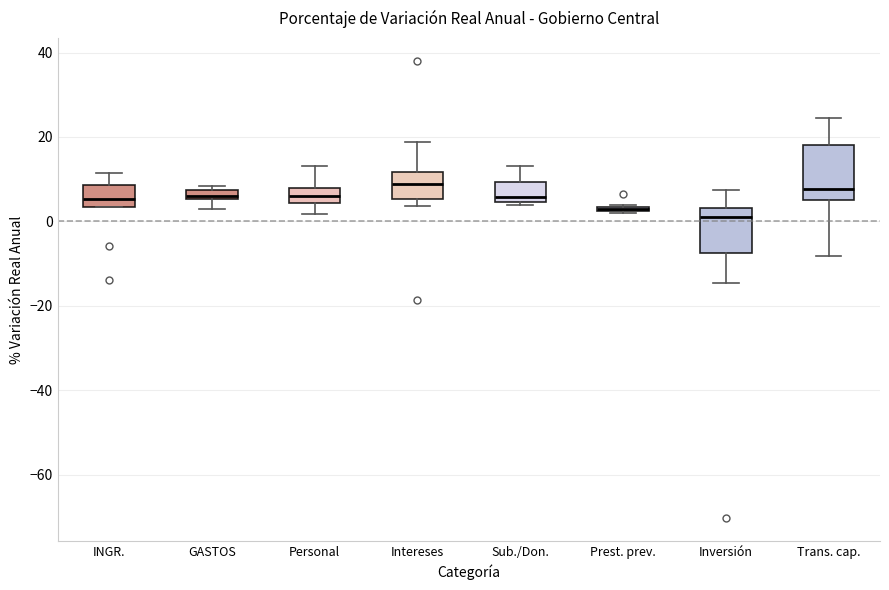

Where is the lower edge of the box for Prest. prev. on the y-axis? The values are not printed on the chart, so give them approximately, as read against the axis.

2